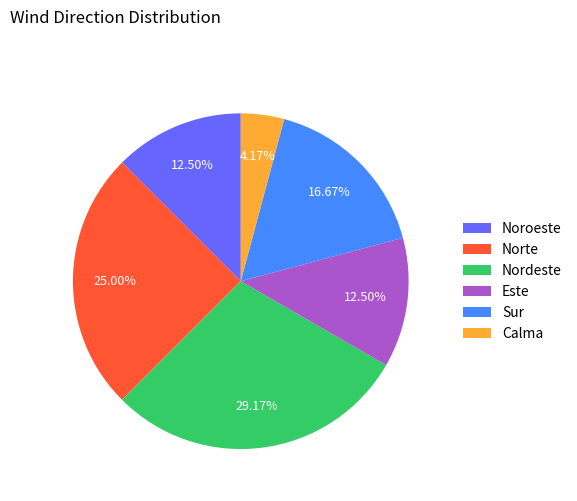

Does any single category account for the majority?

No